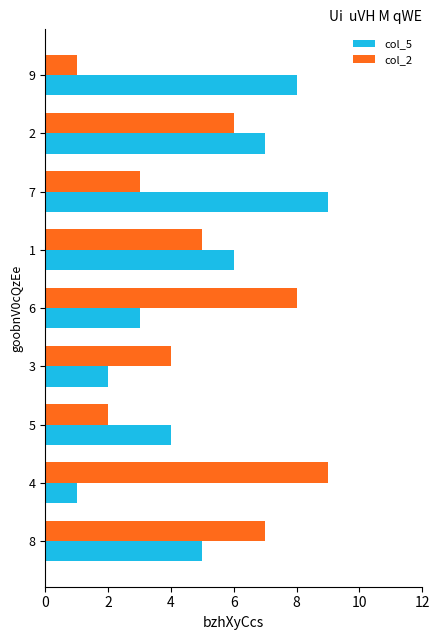

What is the maximum value shown in the chart?

9